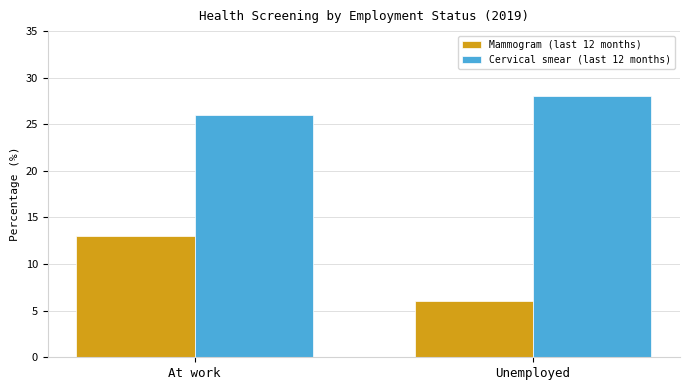

Reading left to right, transcribe all the data shown in this chart.

Mammogram (last 12 months): At work=13	Unemployed=6
Cervical smear (last 12 months): At work=26	Unemployed=28